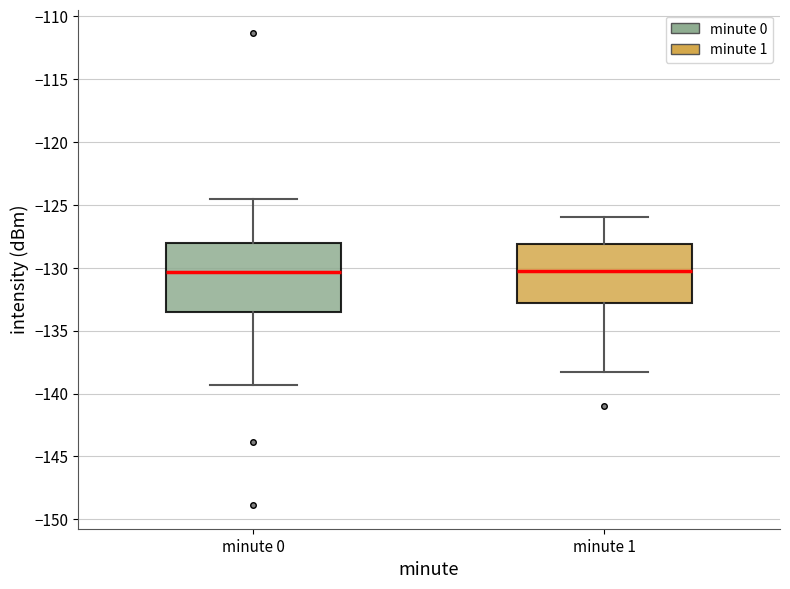

Where is the lower edge of the box for minute 0 on the y-axis? The values are not printed on the chart, so give them approximately, as read against the axis.

-133.5